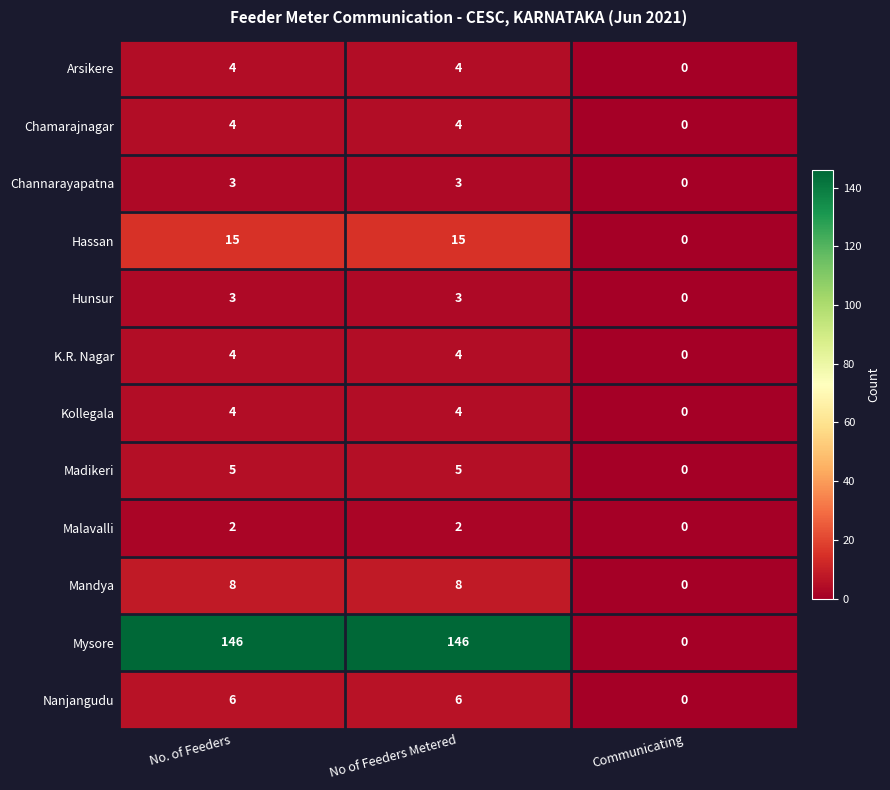

At which label does Chamarajnagar reach its minimum?

Communicating